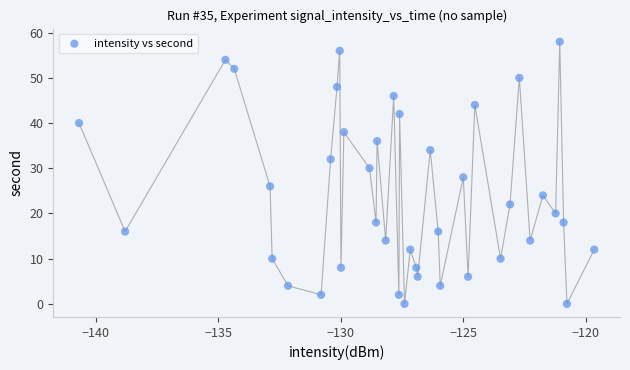

What is the range of Y values (max minus min)?

58